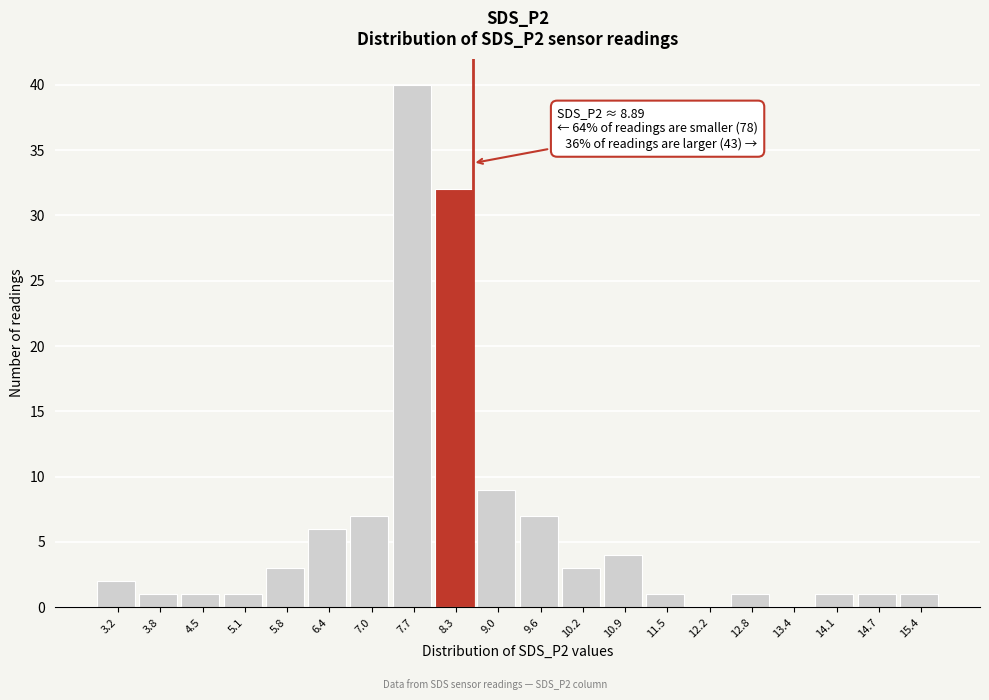

Reading left to right, what are all the values shown in this chart?

3.2=2	3.8=1	4.5=1	5.1=1	5.8=3	6.4=6	7.0=7	7.7=40	8.3=32	9.0=9	9.6=7	10.2=3	10.9=4	11.5=1	12.2=0	12.8=1	13.4=0	14.1=1	14.7=1	15.4=1